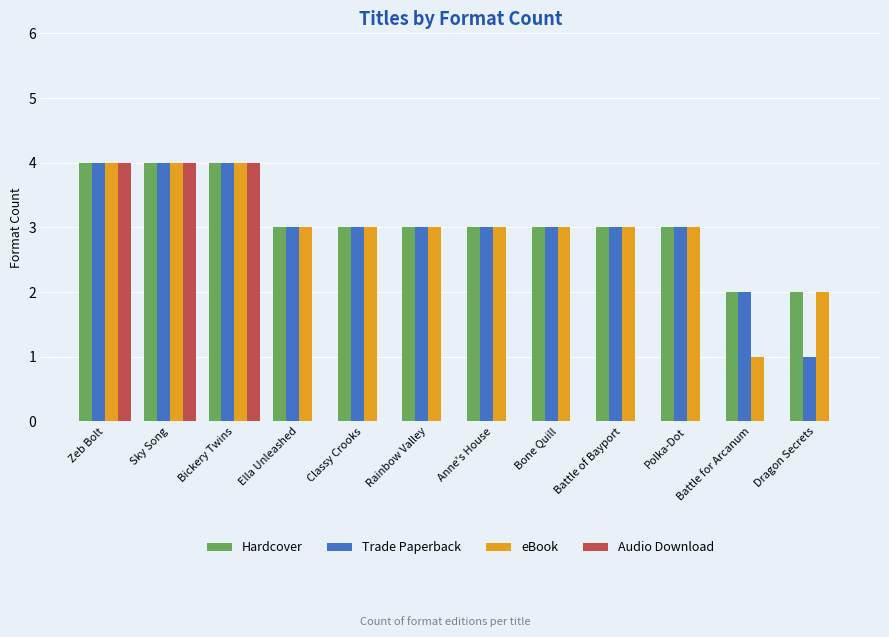

Read the Trade Paperback value at Anne's House.

3